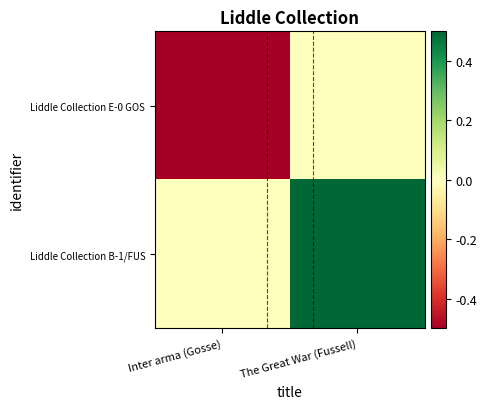

At which category is the sum across all series the highest?

The Great War (Fussell)